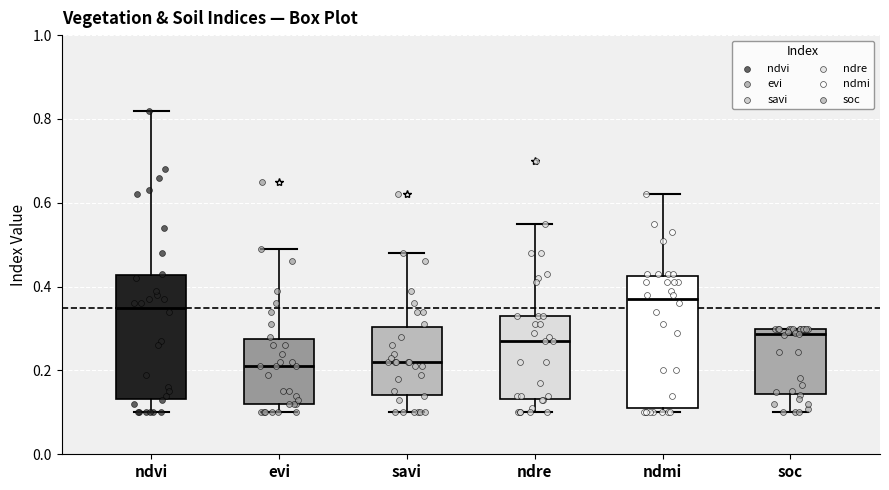

Reading left to right, transcribe this box plot: for each box, give where its median line is, the range the box spans, and where its two whiskers end, as read against the y-axis. The values are not printed on the chart, so give them approximately, as read against the axis.

ndvi: median 0.36, box 0.14 to 0.42, whiskers 0.10 to 0.82
evi: median 0.22, box 0.12 to 0.28, whiskers 0.10 to 0.50
savi: median 0.22, box 0.14 to 0.30, whiskers 0.10 to 0.48
ndre: median 0.28, box 0.14 to 0.34, whiskers 0.10 to 0.56
ndmi: median 0.38, box 0.12 to 0.42, whiskers 0.10 to 0.62
soc: median 0.28, box 0.14 to 0.30, whiskers 0.10 to 0.30